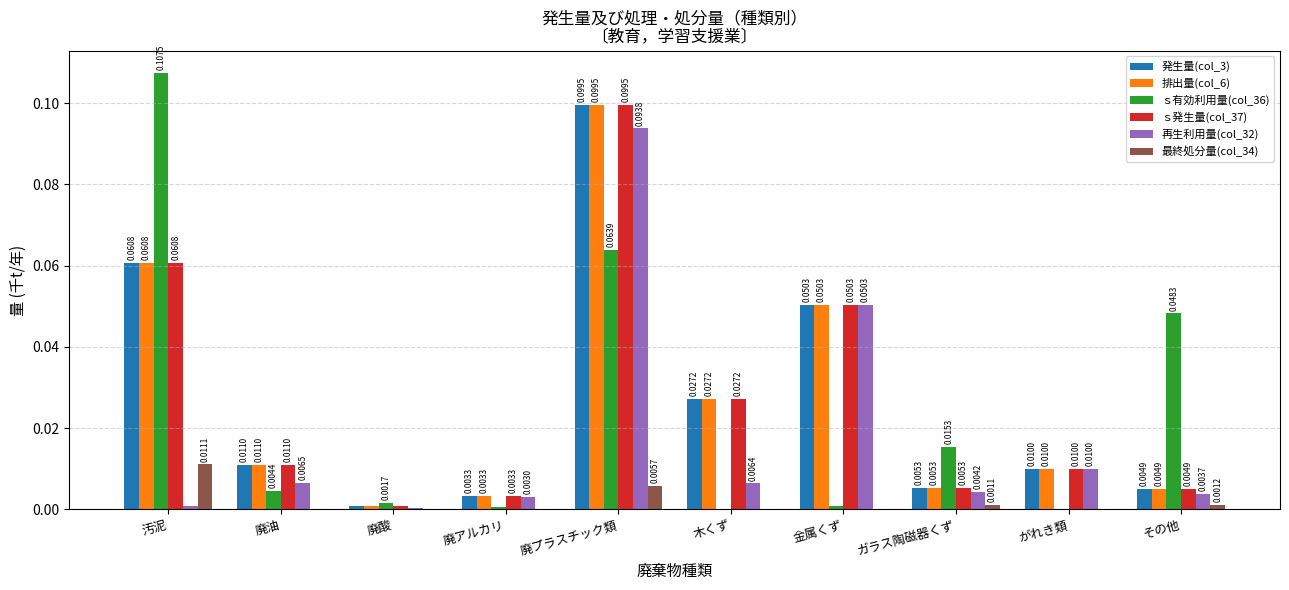

At which category is the sum across all series the highest?

廃プラスチック類